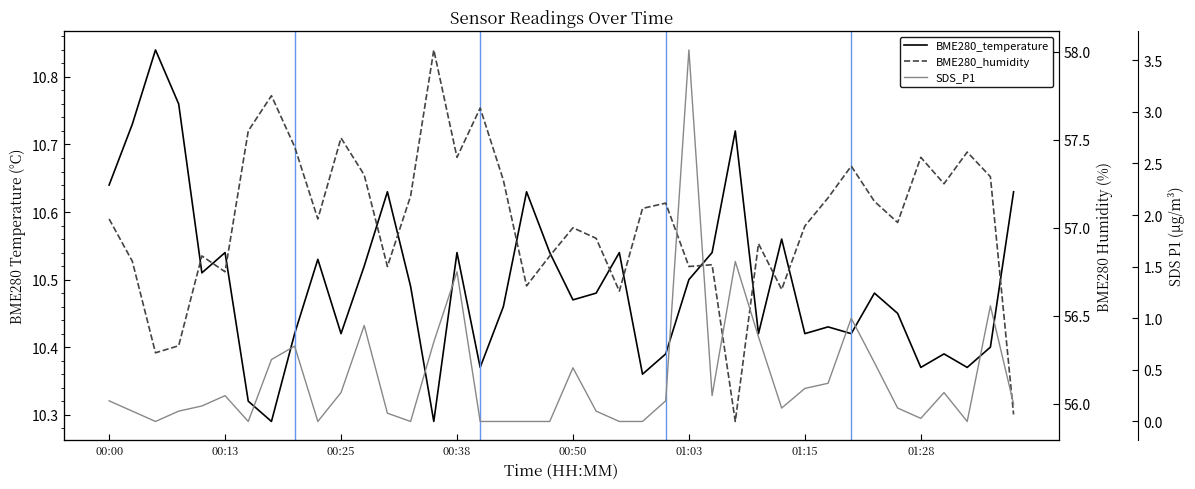

Rank the series by their maximum value, from lowest to highest.

SDS_P1, BME280_temperature, BME280_humidity